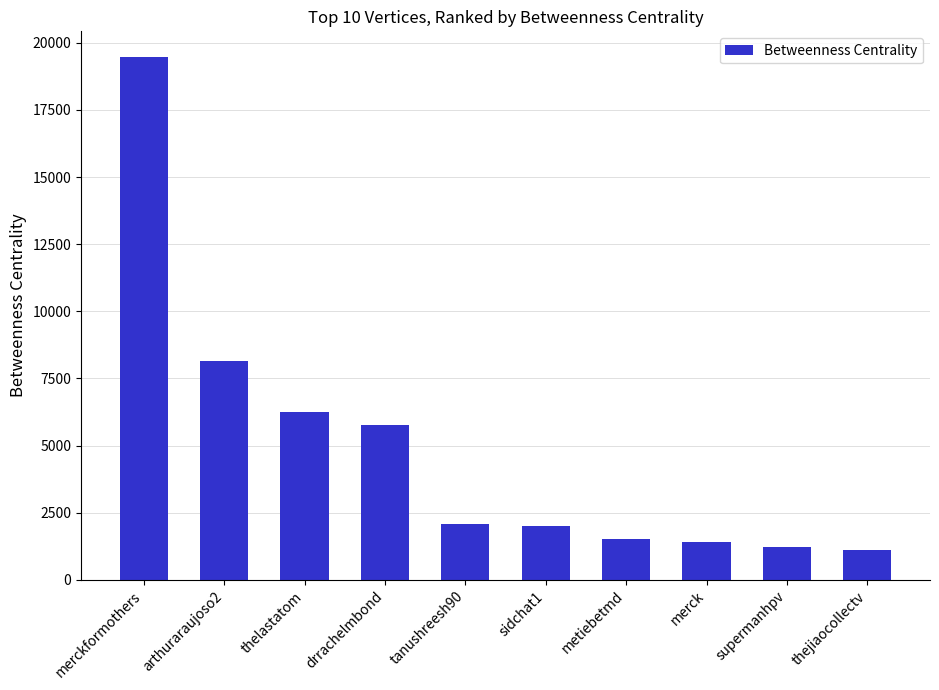

What is the sum of the values at arthuraraujoso2 and metiebetmd?

9660.0